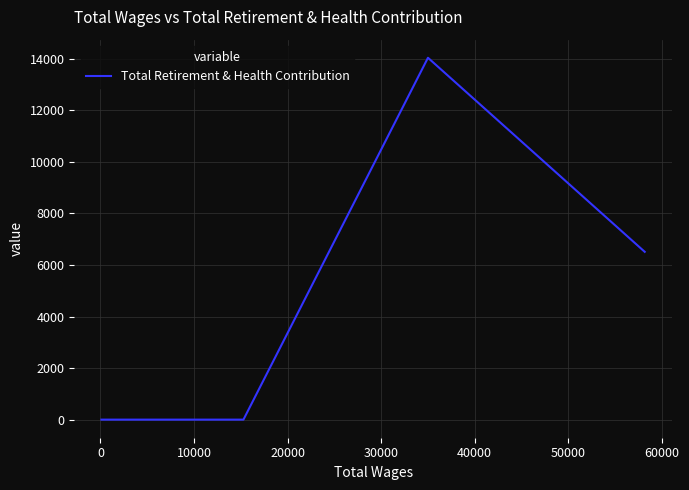

Is it true that the value at 10000 is 0?

True